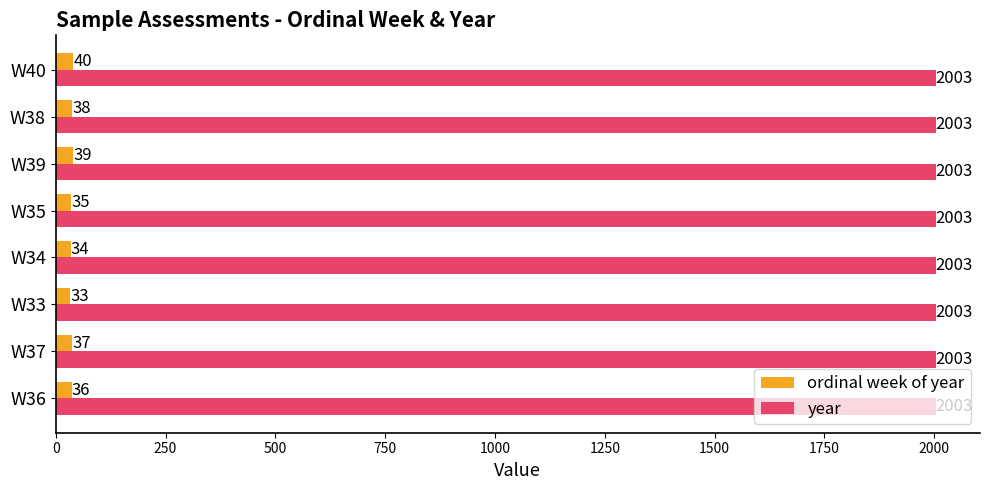

What is the sum of all year values?

16024